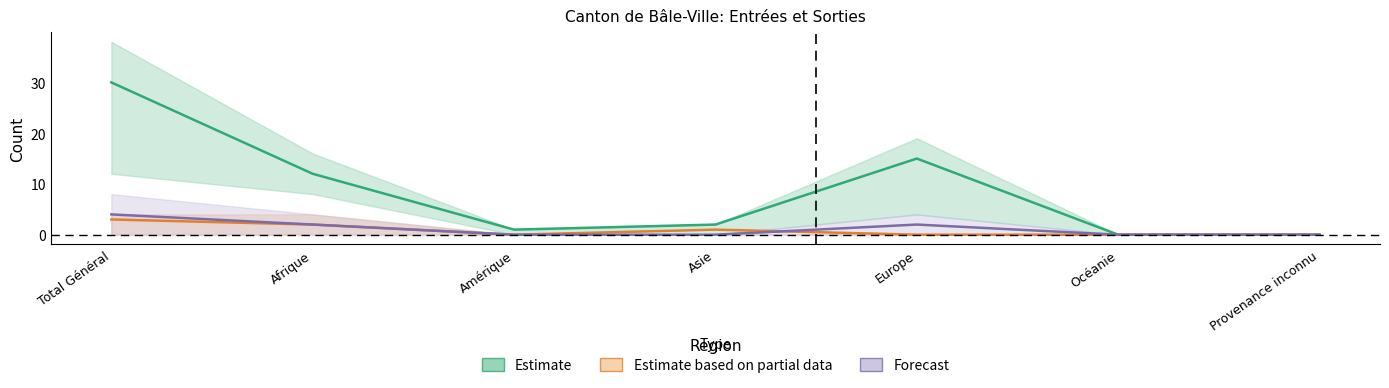

What are all the series names shown in the legend?

Estimate, Estimate based on partial data, Forecast